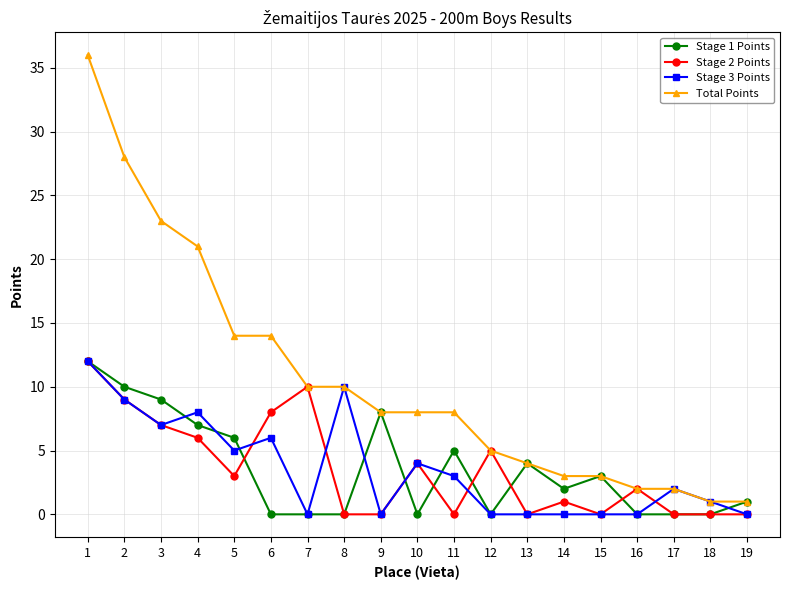

Which series has the widest spread of values?

Total Points